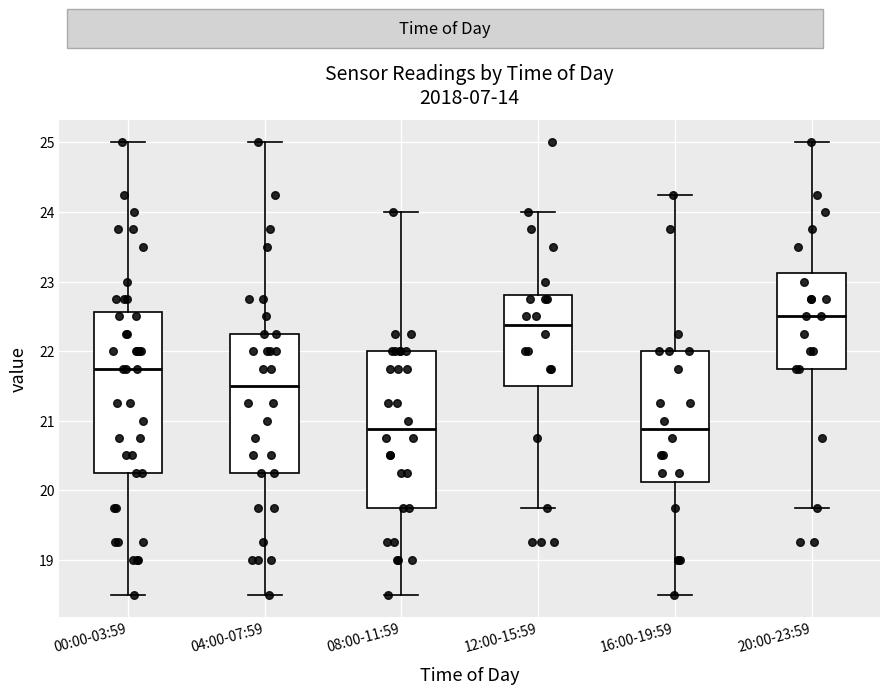

Where does the upper whisker of the box for 04:00-07:59 end on the y-axis? The values are not printed on the chart, so give them approximately, as read against the axis.

25.0